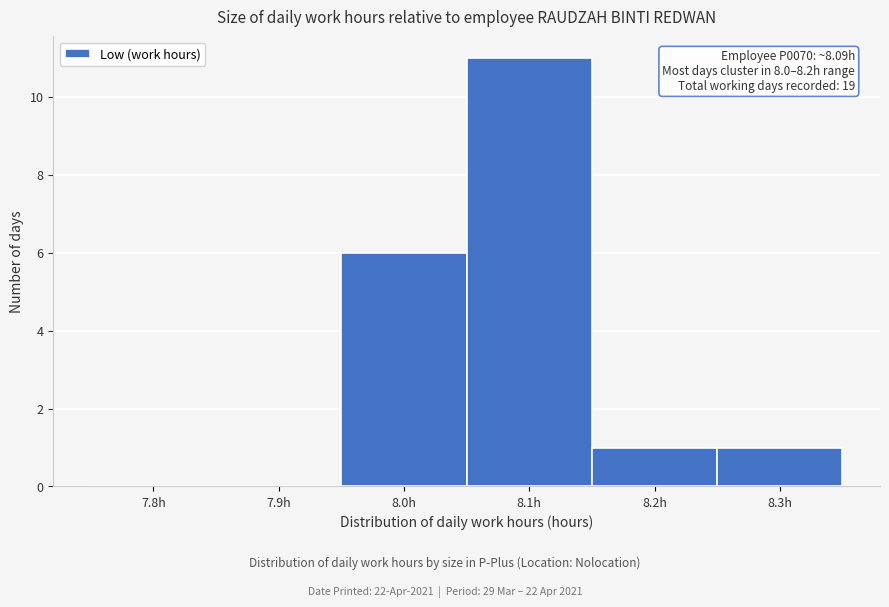

Reading left to right, transcribe all the data shown in this chart.

7.8h=0	7.9h=0	8.0h=6	8.1h=11	8.2h=1	8.3h=1